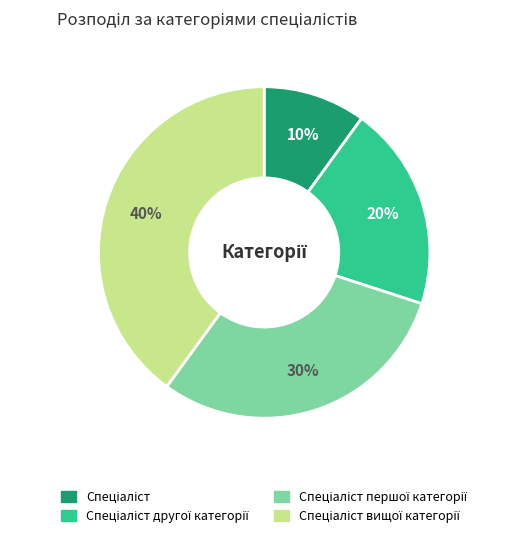

Is there any slice that represents more than half of the pie?

No